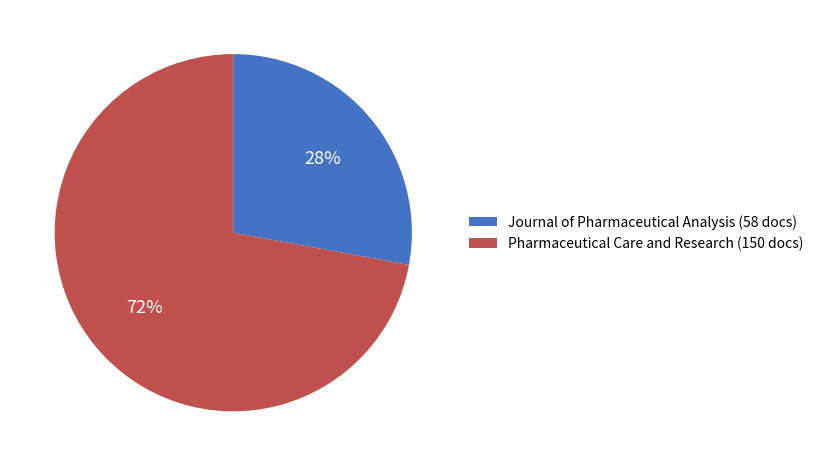

Which category has the smallest portion of the pie?

Journal of Pharmaceutical Analysis